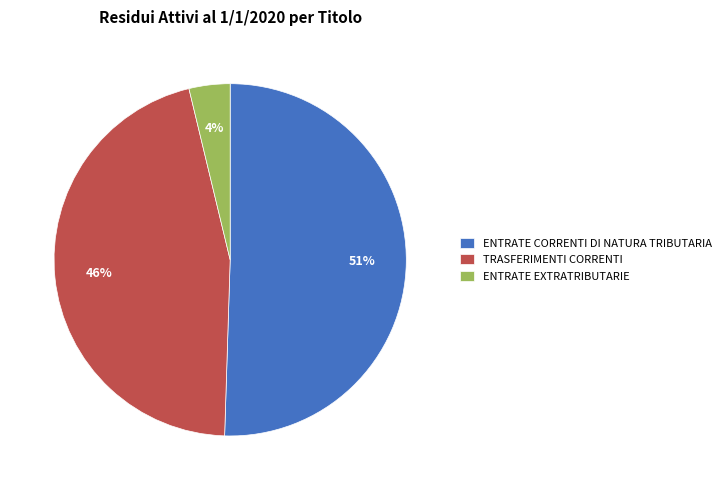

Which slice represents more than half of the pie?

ENTRATE CORRENTI DI NATURA TRIBUTARIA